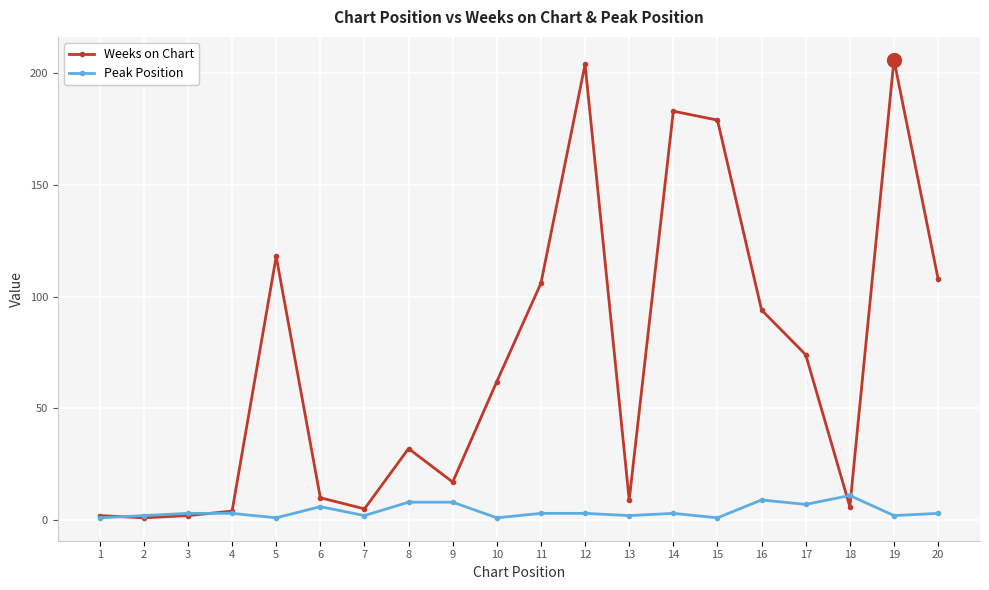

What value does the Weeks on Chart series have at 12, to the nearest 50?

200